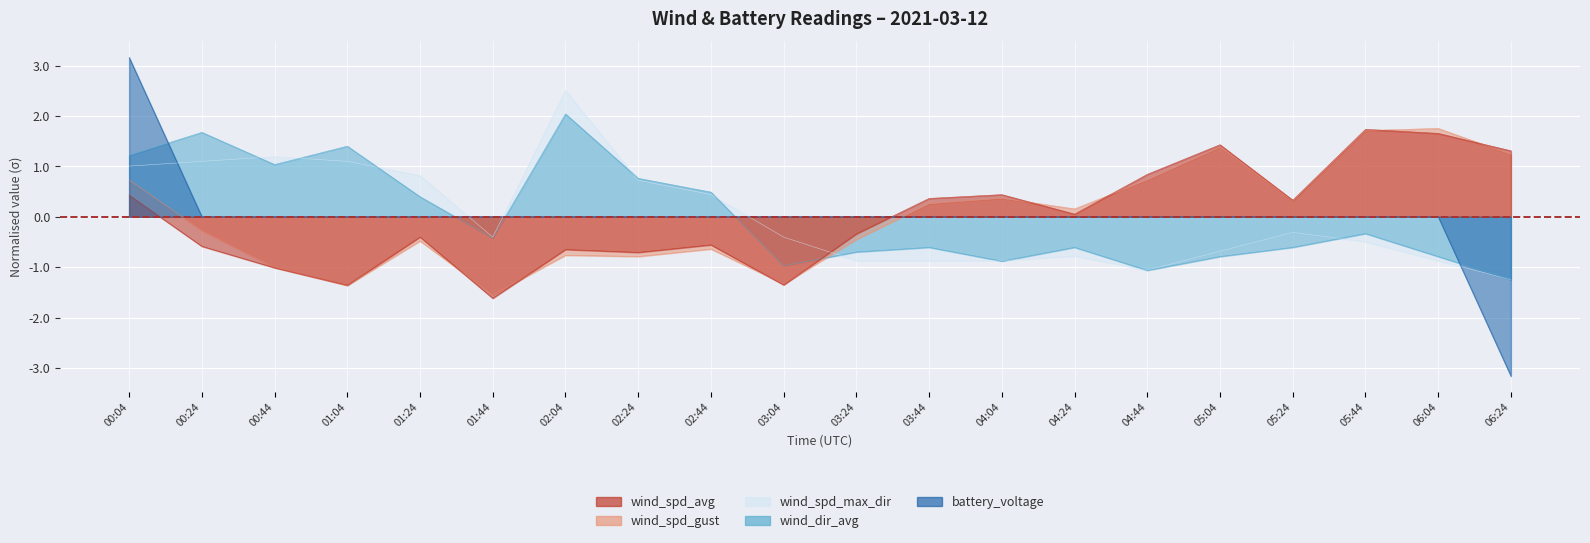

At which label is wind_spd_gust closest to 0?

04:24